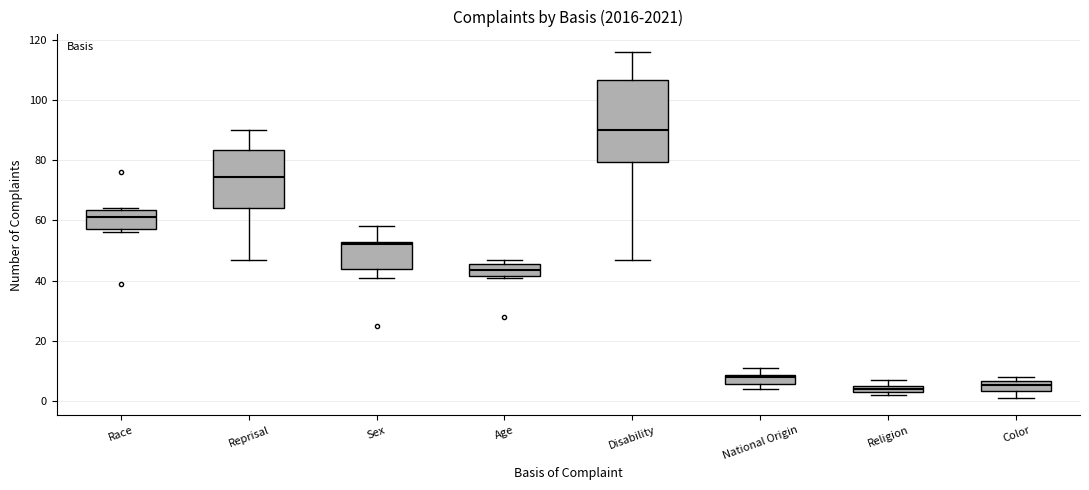

Which box's median line is the highest?

Disability